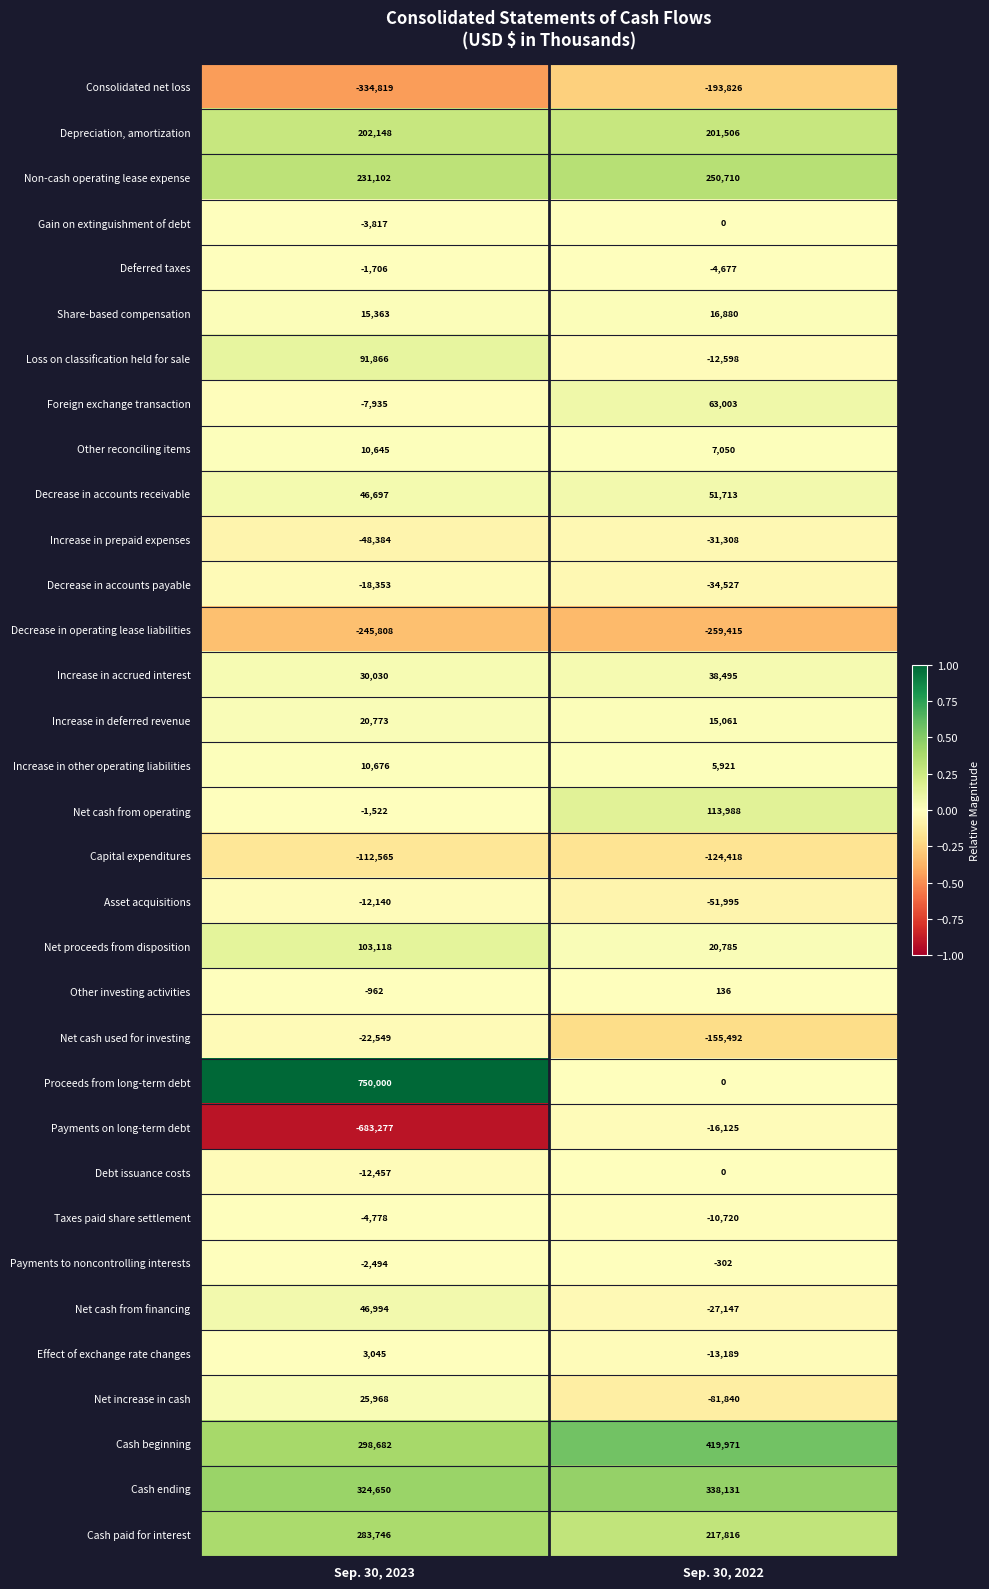

At which category does the chart reach its peak across all series?

Sep. 30, 2023